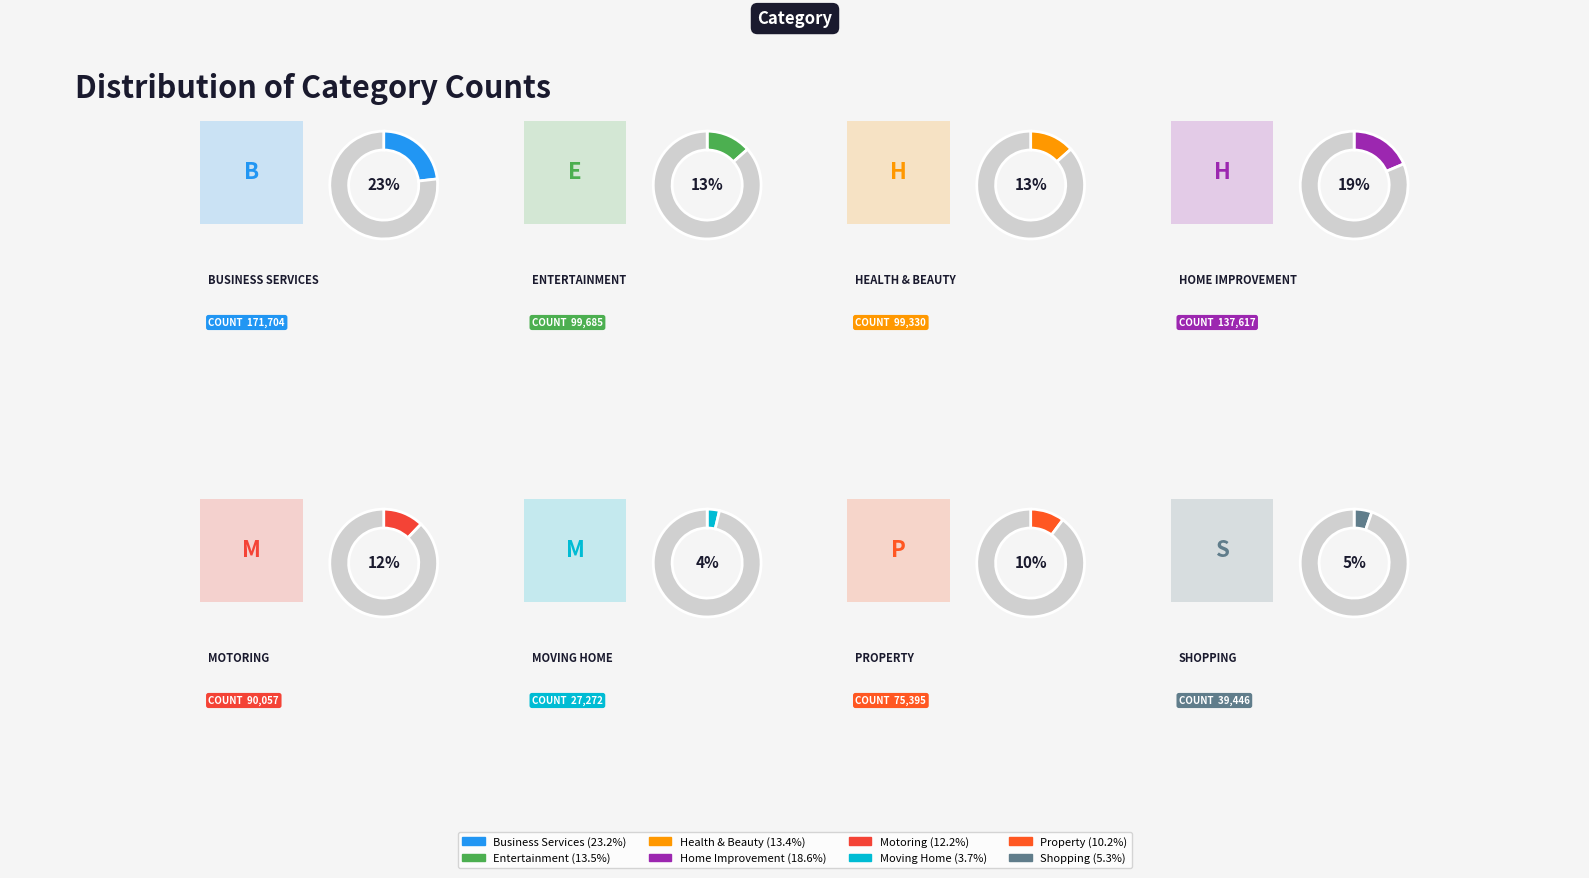

Is it true that Moving Home is 16% of the pie?

False